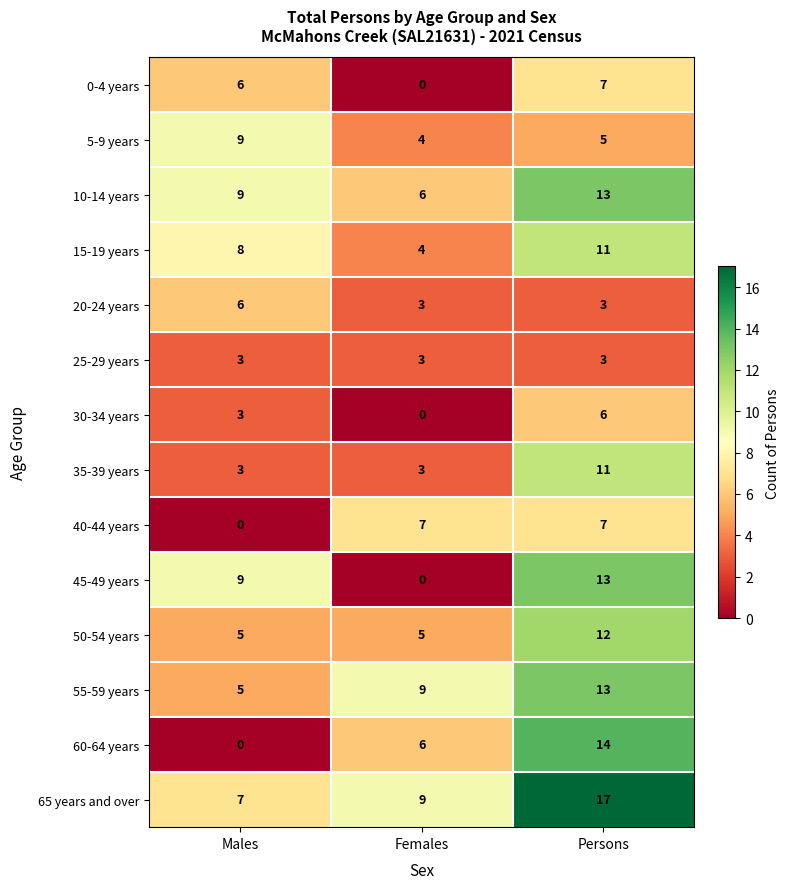

Which series changed the most between Males and Persons?

60-64 years